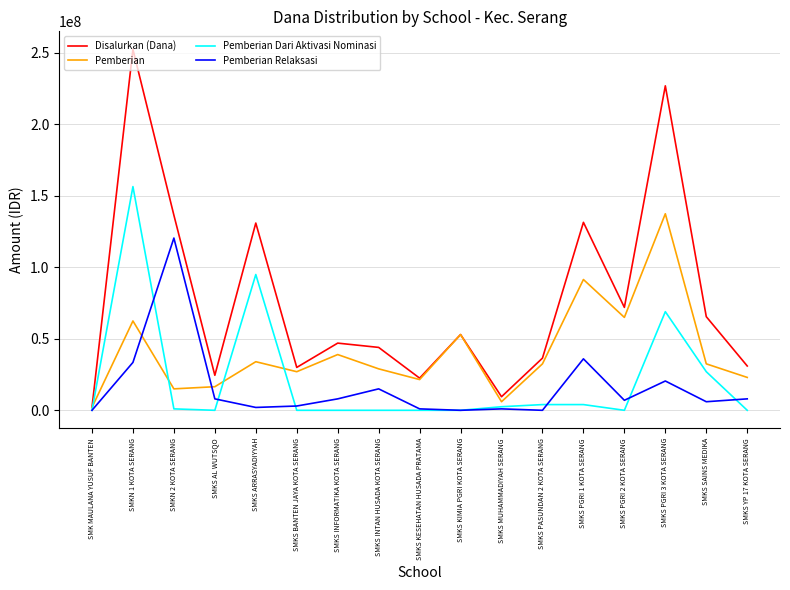

Where is Disalurkan (Dana) nearest to the value 127250000?

SMKS ARRASYADIYYAH